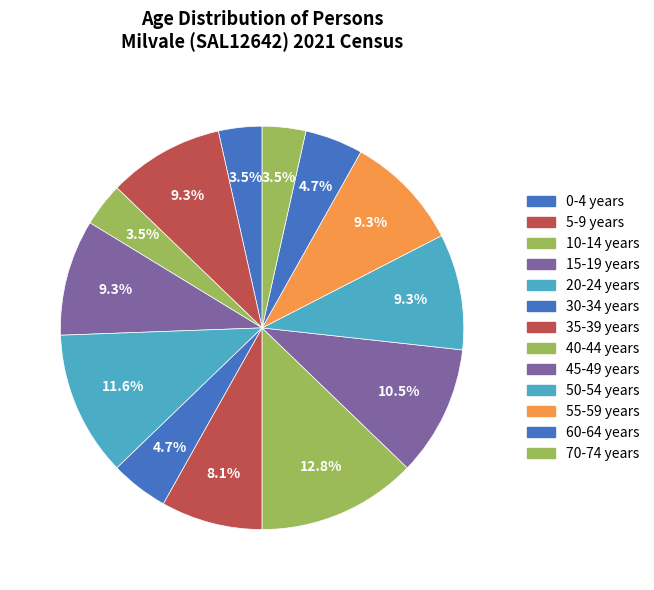

Rank the categories by value from highest to lowest.

40-44 years, 20-24 years, 45-49 years, 5-9 years, 15-19 years, 50-54 years, 55-59 years, 35-39 years, 30-34 years, 60-64 years, 0-4 years, 10-14 years, 70-74 years, 25-29 years, 65-69 years